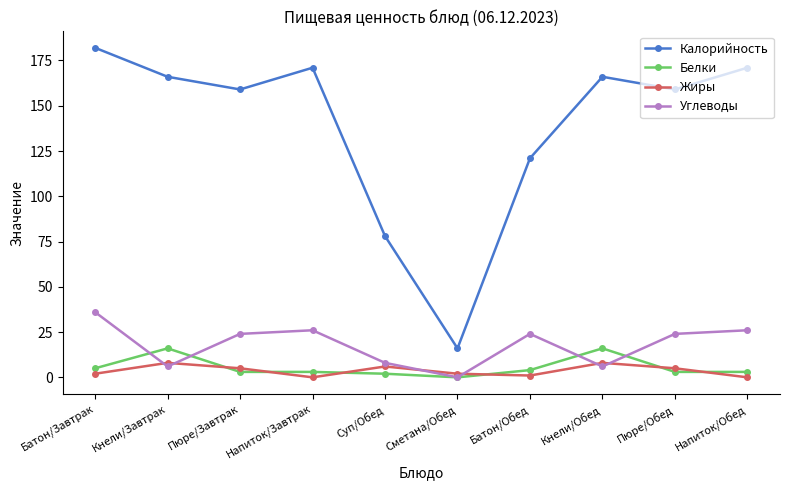

Rank the series at Пюре/Завтрак from lowest to highest value.

Белки, Жиры, Углеводы, Калорийность